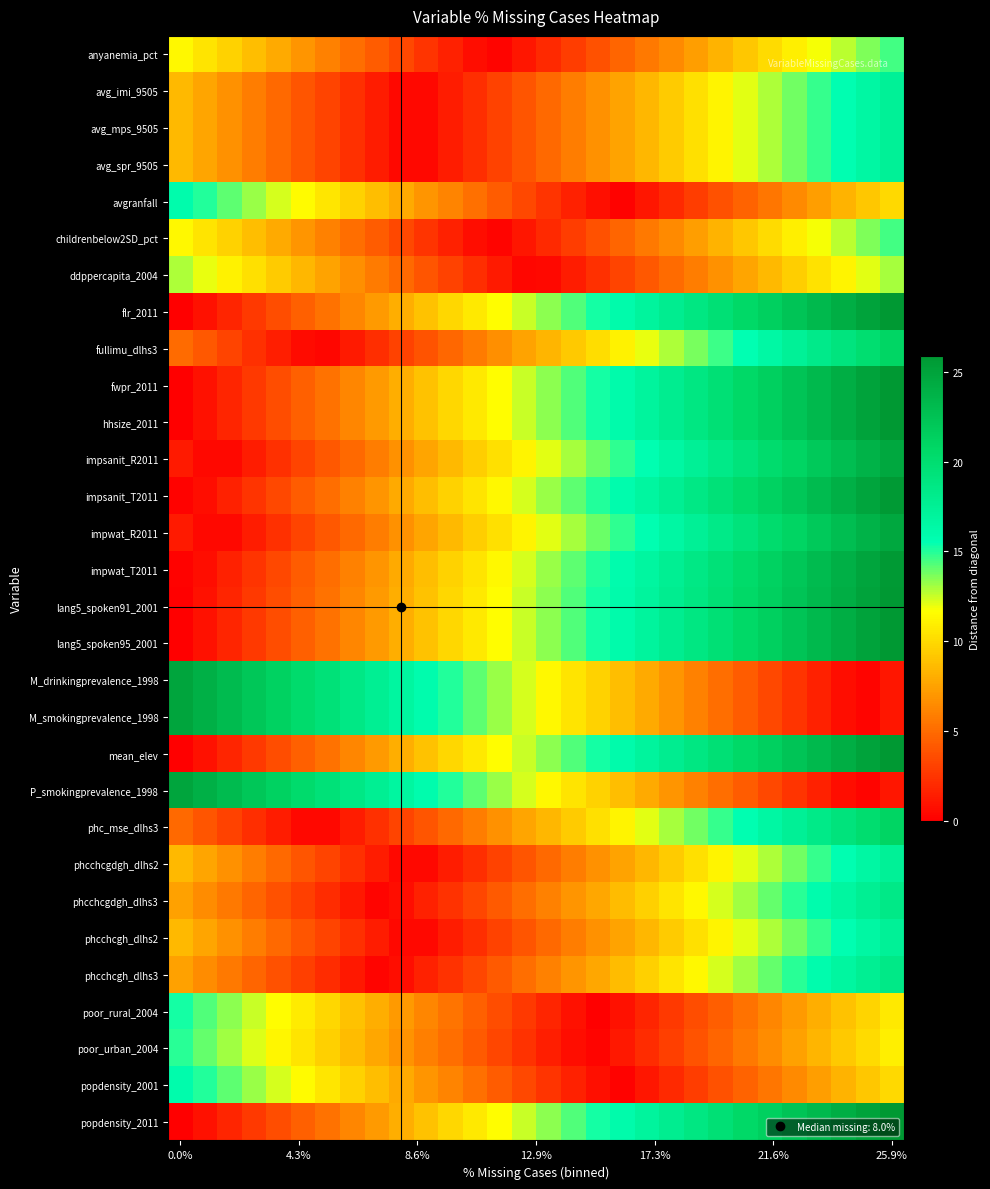

Reading left to right, list all the values displayed in this chart.

anyanemia_pct: 11.4	10.5	9.6	8.7	7.8	6.9	6.0	5.1	4.3	3.4	2.5	1.6	0.7	0.2	1.1	2.0	2.9	3.8	4.7	5.6	6.5	7.4	8.2	9.1	10.0	10.9	11.8	12.7	13.6	14.5
avg_imi_9505: 8.5	7.6	6.7	5.8	4.9	4.0	3.1	2.2	1.4	0.5	0.4	1.3	2.2	3.1	4.0	4.9	5.8	6.7	7.6	8.5	9.4	10.3	11.1	12.0	12.9	13.8	14.7	15.6	16.5	17.4
avg_mps_9505: 8.5	7.6	6.7	5.8	4.9	4.0	3.1	2.2	1.4	0.5	0.4	1.3	2.2	3.1	4.0	4.9	5.8	6.7	7.6	8.5	9.4	10.3	11.1	12.0	12.9	13.8	14.7	15.6	16.5	17.4
avg_spr_9505: 8.5	7.6	6.7	5.8	4.9	4.0	3.1	2.2	1.4	0.5	0.4	1.3	2.2	3.1	4.0	4.9	5.8	6.7	7.6	8.5	9.4	10.3	11.1	12.0	12.9	13.8	14.7	15.6	16.5	17.4
avgranfall: 15.9	15.0	14.1	13.2	12.3	11.4	10.5	9.6	8.8	7.9	7.0	6.1	5.2	4.3	3.4	2.5	1.6	0.7	0.2	1.1	2.0	2.9	3.7	4.6	5.5	6.4	7.3	8.2	9.1	10.0
childrenbelow2SD_pct: 11.4	10.5	9.6	8.7	7.8	6.9	6.0	5.1	4.3	3.4	2.5	1.6	0.7	0.2	1.1	2.0	2.9	3.8	4.7	5.6	6.5	7.4	8.2	9.1	10.0	10.9	11.8	12.7	13.6	14.5
ddppercapita_2004: 12.9	12.0	11.1	10.2	9.3	8.4	7.5	6.6	5.8	4.9	4.0	3.1	2.2	1.3	0.4	0.5	1.4	2.3	3.2	4.1	5.0	5.9	6.7	7.6	8.5	9.4	10.3	11.2	12.1	13.0
flr_2011: 0.0	0.9	1.8	2.7	3.6	4.5	5.4	6.3	7.1	8.0	8.9	9.8	10.7	11.6	12.5	13.4	14.3	15.2	16.1	17.0	17.9	18.8	19.6	20.5	21.4	22.3	23.2	24.1	25.0	25.9
fullimu_dlhs3: 5.0	4.1	3.2	2.3	1.4	0.5	0.4	1.3	2.1	3.0	3.9	4.8	5.7	6.6	7.5	8.4	9.3	10.2	11.1	12.0	12.9	13.8	14.6	15.5	16.4	17.3	18.2	19.1	20.0	20.9
fwpr_2011: 0.0	0.9	1.8	2.7	3.6	4.5	5.4	6.3	7.1	8.0	8.9	9.8	10.7	11.6	12.5	13.4	14.3	15.2	16.1	17.0	17.9	18.8	19.6	20.5	21.4	22.3	23.2	24.1	25.0	25.9
hhsize_2011: 0.0	0.9	1.8	2.7	3.6	4.5	5.4	6.3	7.1	8.0	8.9	9.8	10.7	11.6	12.5	13.4	14.3	15.2	16.1	17.0	17.9	18.8	19.6	20.5	21.4	22.3	23.2	24.1	25.0	25.9
impsanit_R2011: 1.3	0.4	0.5	1.4	2.3	3.2	4.1	5.0	5.8	6.7	7.6	8.5	9.4	10.3	11.2	12.1	13.0	13.9	14.8	15.7	16.6	17.5	18.3	19.2	20.1	21.0	21.9	22.8	23.7	24.6
impsanit_T2011: 0.2	0.7	1.6	2.5	3.4	4.3	5.2	6.1	6.9	7.8	8.7	9.6	10.5	11.4	12.3	13.2	14.1	15.0	15.9	16.8	17.7	18.6	19.4	20.3	21.2	22.1	23.0	23.9	24.8	25.7
impwat_R2011: 1.3	0.4	0.5	1.4	2.3	3.2	4.1	5.0	5.8	6.7	7.6	8.5	9.4	10.3	11.2	12.1	13.0	13.9	14.8	15.7	16.6	17.5	18.3	19.2	20.1	21.0	21.9	22.8	23.7	24.6
impwat_T2011: 0.2	0.7	1.6	2.5	3.4	4.3	5.2	6.1	6.9	7.8	8.7	9.6	10.5	11.4	12.3	13.2	14.1	15.0	15.9	16.8	17.7	18.6	19.4	20.3	21.2	22.1	23.0	23.9	24.8	25.7
lang5_spoken91_2001: 0.0	0.9	1.8	2.7	3.6	4.5	5.4	6.3	7.1	8.0	8.9	9.8	10.7	11.6	12.5	13.4	14.3	15.2	16.1	17.0	17.9	18.8	19.6	20.5	21.4	22.3	23.2	24.1	25.0	25.9
lang5_spoken95_2001: 0.0	0.9	1.8	2.7	3.6	4.5	5.4	6.3	7.1	8.0	8.9	9.8	10.7	11.6	12.5	13.4	14.3	15.2	16.1	17.0	17.9	18.8	19.6	20.5	21.4	22.3	23.2	24.1	25.0	25.9
M_drinkingprevalence_1998: 24.8	23.9	23.0	22.1	21.2	20.3	19.4	18.5	17.7	16.8	15.9	15.0	14.1	13.2	12.3	11.4	10.5	9.6	8.7	7.8	6.9	6.0	5.2	4.3	3.4	2.5	1.6	0.7	0.2	1.1
M_smokingprevalence_1998: 24.8	23.9	23.0	22.1	21.2	20.3	19.4	18.5	17.7	16.8	15.9	15.0	14.1	13.2	12.3	11.4	10.5	9.6	8.7	7.8	6.9	6.0	5.2	4.3	3.4	2.5	1.6	0.7	0.2	1.1
mean_elev: 0.0	0.9	1.8	2.7	3.6	4.5	5.4	6.3	7.1	8.0	8.9	9.8	10.7	11.6	12.5	13.4	14.3	15.2	16.1	17.0	17.9	18.8	19.6	20.5	21.4	22.3	23.2	24.1	25.0	25.9
P_smokingprevalence_1998: 24.8	23.9	23.0	22.1	21.2	20.3	19.4	18.5	17.7	16.8	15.9	15.0	14.1	13.2	12.3	11.4	10.5	9.6	8.7	7.8	6.9	6.0	5.2	4.3	3.4	2.5	1.6	0.7	0.2	1.1
phc_mse_dlhs3: 4.9	4.0	3.1	2.2	1.3	0.4	0.5	1.4	2.2	3.1	4.0	4.9	5.8	6.7	7.6	8.5	9.4	10.3	11.2	12.1	13.0	13.9	14.7	15.6	16.5	17.4	18.3	19.2	20.1	21.0
phcchcgdgh_dlhs2: 8.5	7.6	6.7	5.8	4.9	4.0	3.1	2.2	1.4	0.5	0.4	1.3	2.2	3.1	4.0	4.9	5.8	6.7	7.6	8.5	9.4	10.3	11.1	12.0	12.9	13.8	14.7	15.6	16.5	17.4
phcchcgdgh_dlhs3: 7.4	6.5	5.6	4.7	3.8	2.9	2.0	1.1	0.3	0.6	1.5	2.4	3.3	4.2	5.1	6.0	6.9	7.8	8.7	9.6	10.5	11.4	12.2	13.1	14.0	14.9	15.8	16.7	17.6	18.5
phcchcgh_dlhs2: 8.5	7.6	6.7	5.8	4.9	4.0	3.1	2.2	1.4	0.5	0.4	1.3	2.2	3.1	4.0	4.9	5.8	6.7	7.6	8.5	9.4	10.3	11.1	12.0	12.9	13.8	14.7	15.6	16.5	17.4
phcchcgh_dlhs3: 7.4	6.5	5.6	4.7	3.8	2.9	2.0	1.1	0.3	0.6	1.5	2.4	3.3	4.2	5.1	6.0	6.9	7.8	8.7	9.6	10.5	11.4	12.2	13.1	14.0	14.9	15.8	16.7	17.6	18.5
poor_rural_2004: 15.2	14.3	13.4	12.5	11.6	10.7	9.8	8.9	8.1	7.2	6.3	5.4	4.5	3.6	2.7	1.8	0.9	0.0	0.9	1.8	2.7	3.6	4.4	5.3	6.2	7.1	8.0	8.9	9.8	10.7
poor_urban_2004: 14.9	14.0	13.1	12.2	11.3	10.4	9.5	8.6	7.8	6.9	6.0	5.1	4.2	3.3	2.4	1.5	0.6	0.3	1.2	2.1	3.0	3.9	4.7	5.6	6.5	7.4	8.3	9.2	10.1	11.0
popdensity_2001: 15.9	15.0	14.1	13.2	12.3	11.4	10.5	9.6	8.8	7.9	7.0	6.1	5.2	4.3	3.4	2.5	1.6	0.7	0.2	1.1	2.0	2.9	3.7	4.6	5.5	6.4	7.3	8.2	9.1	10.0
popdensity_2011: 0.0	0.9	1.8	2.7	3.6	4.5	5.4	6.3	7.1	8.0	8.9	9.8	10.7	11.6	12.5	13.4	14.3	15.2	16.1	17.0	17.9	18.8	19.6	20.5	21.4	22.3	23.2	24.1	25.0	25.9